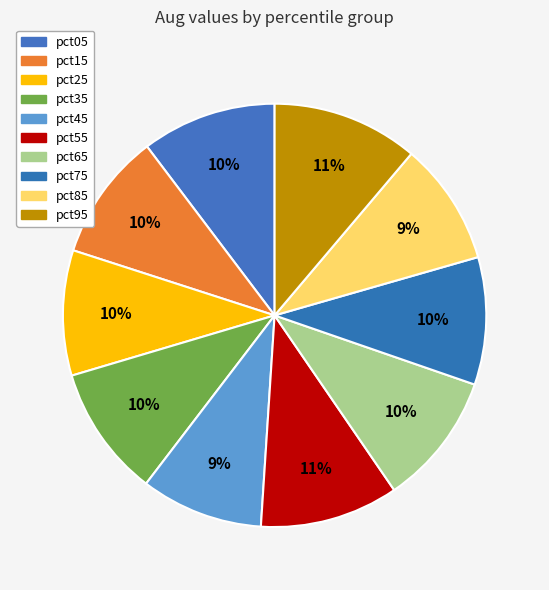

To the nearest percent, what portion does pct05 represent?

10%